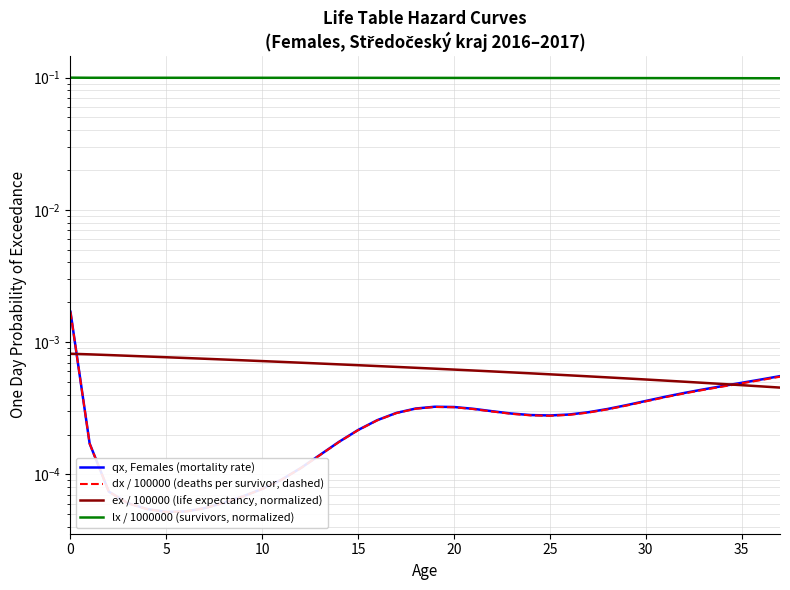

True or false: lx / 1000000 (survivors, normalized) has a value of 0.1 at 17.

True